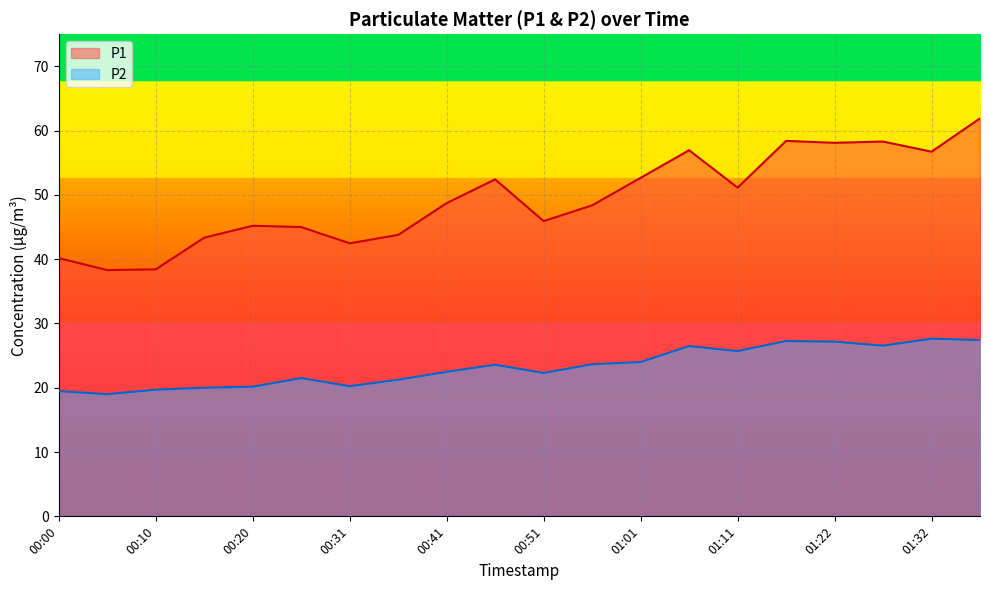

Reading left to right, list all the values displayed in this chart.

P1: 40.2	38.3	38.4	43.4	45.2	45.0	42.5	43.8	48.7	52.4	45.9	48.4	52.6	57.0	51.1	58.4	58.1	58.3	56.7	61.9
P2: 19.5	19.0	19.7	20.0	20.2	21.5	20.2	21.2	22.5	23.6	22.3	23.6	24.0	26.5	25.7	27.3	27.2	26.6	27.6	27.4